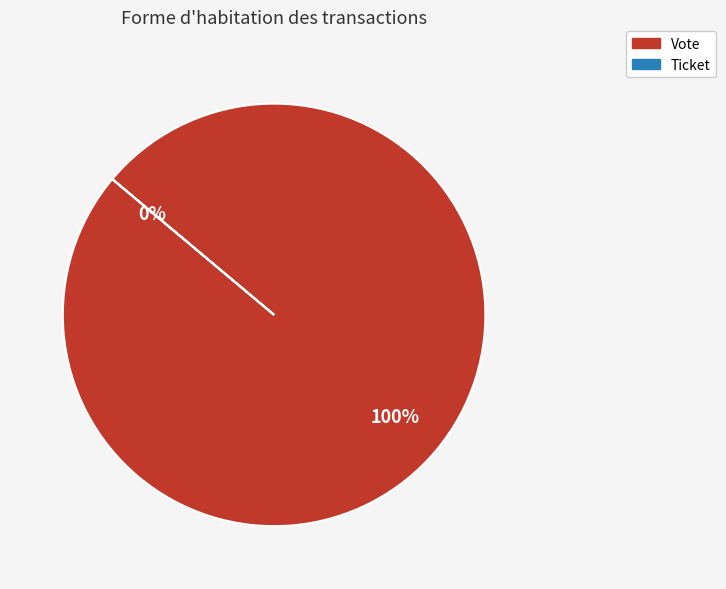

How many slices are in this pie chart?

2